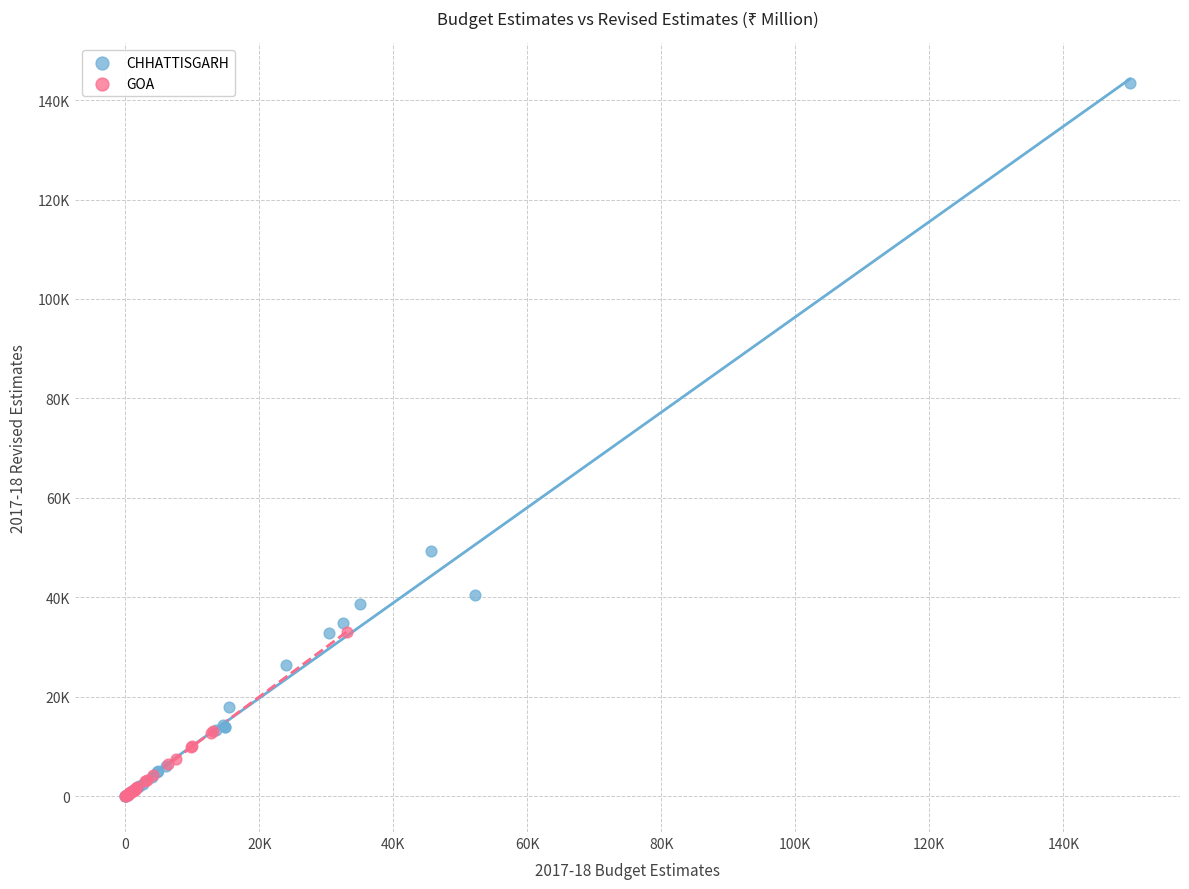

What are all the series names shown in the legend?

CHHATTISGARH, GOA